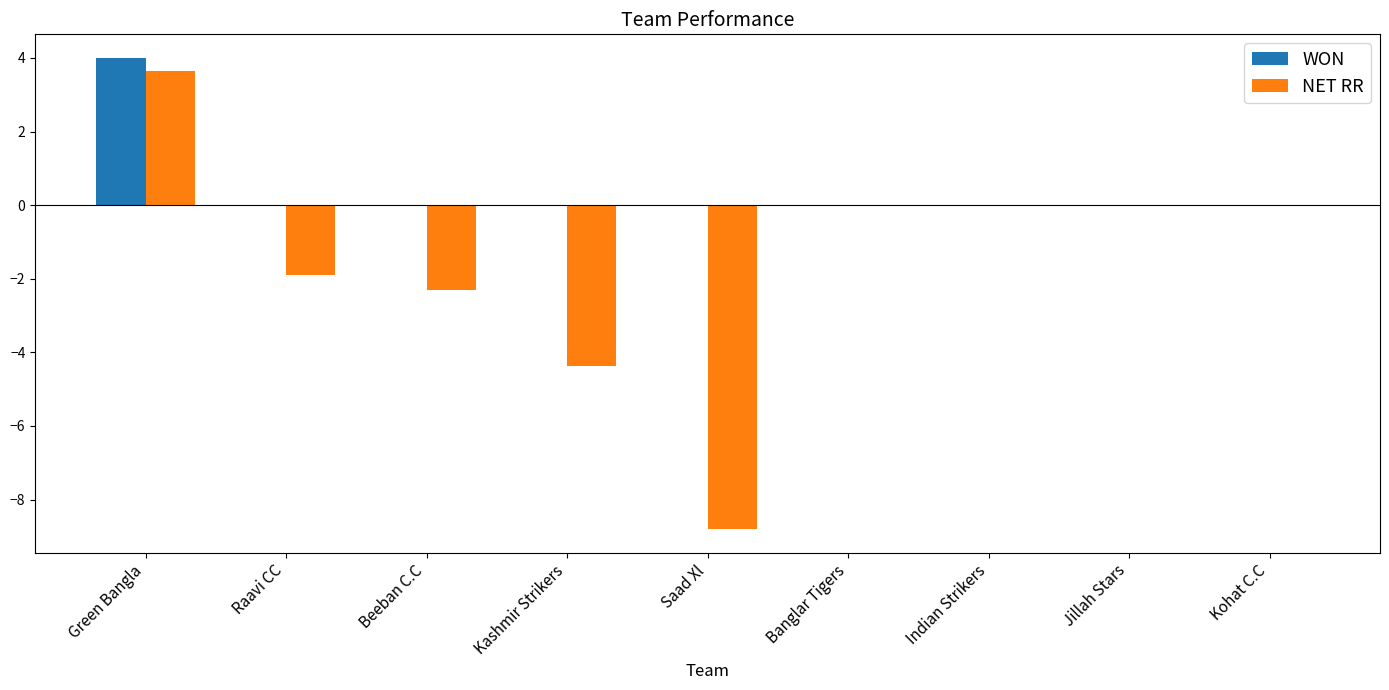

Between Beeban C.C and Indian Strikers, which series saw the biggest shift?

NET RR